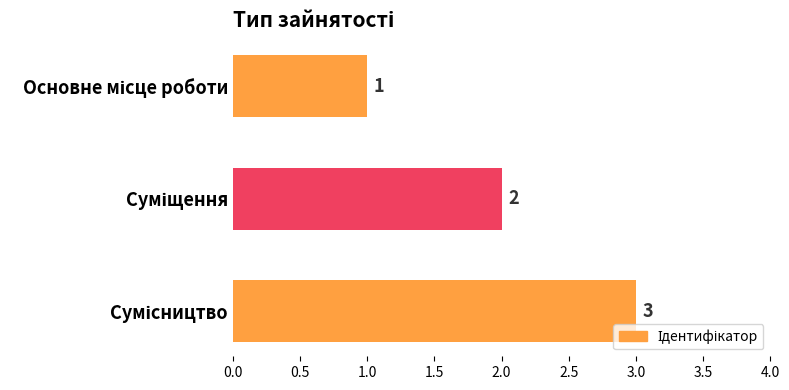

What is the sum of all values?

6